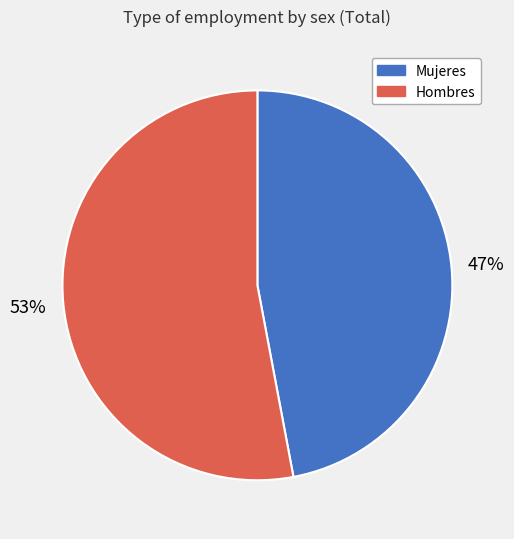

What is the largest slice in the pie chart?

Hombres